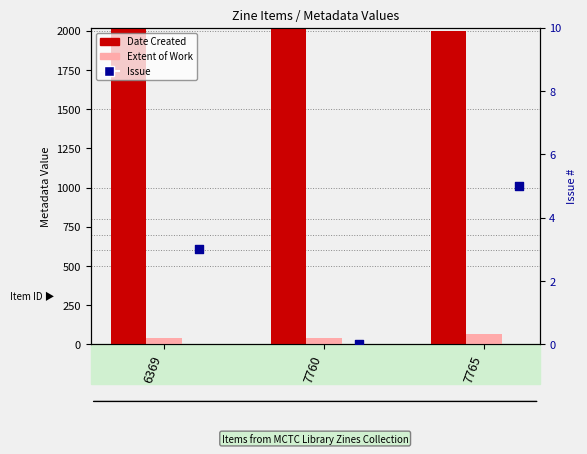

Is the value of Extent of Work at 6369 greater than the value of Date Created at 6369?

No